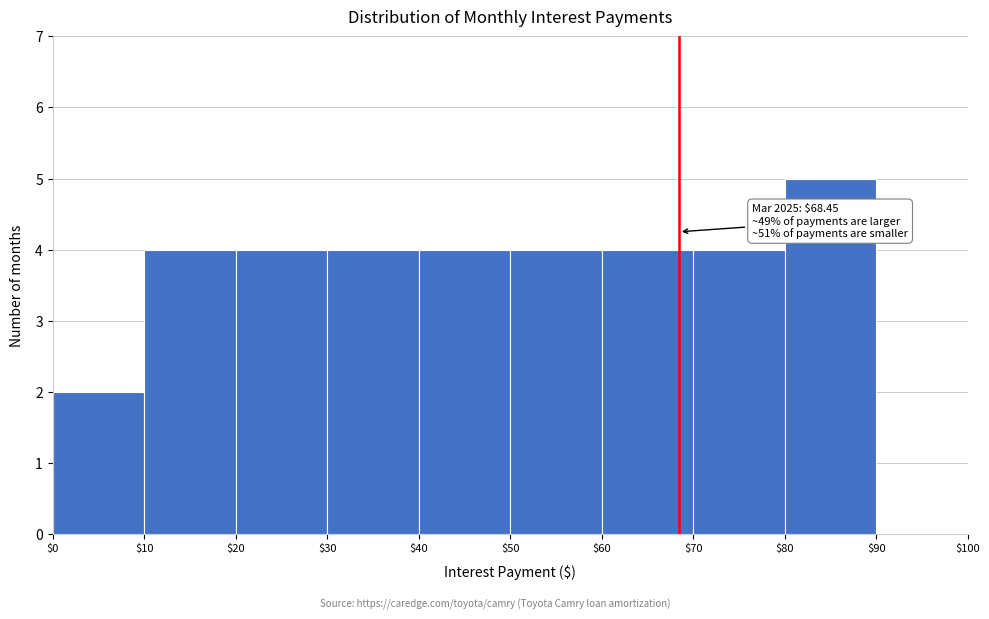

Which range on the x-axis has the tallest bar?

$80 to $90